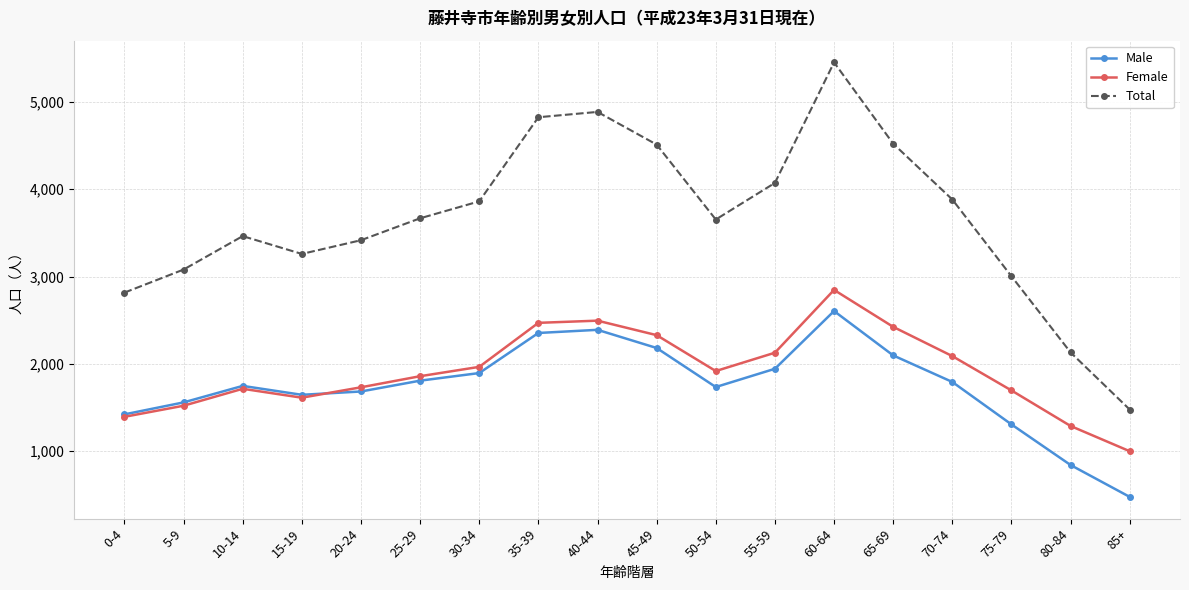

True or false: Female has a value of 2568 at 10-14.

False